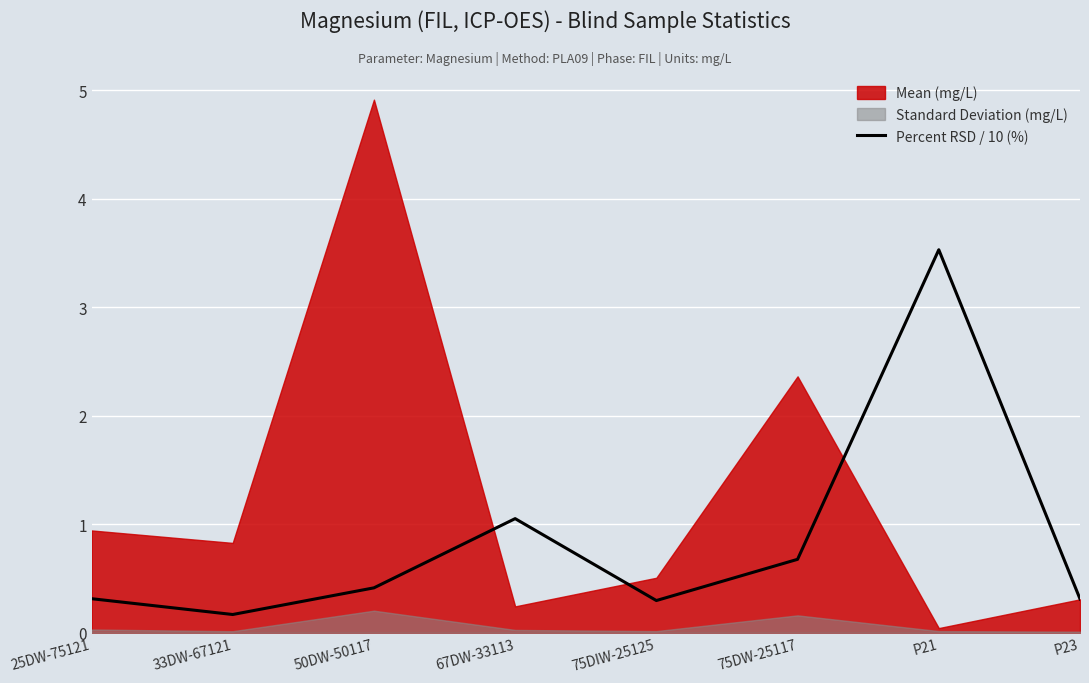

At which label does Percent RSD / 10 (%) reach its peak?

P21